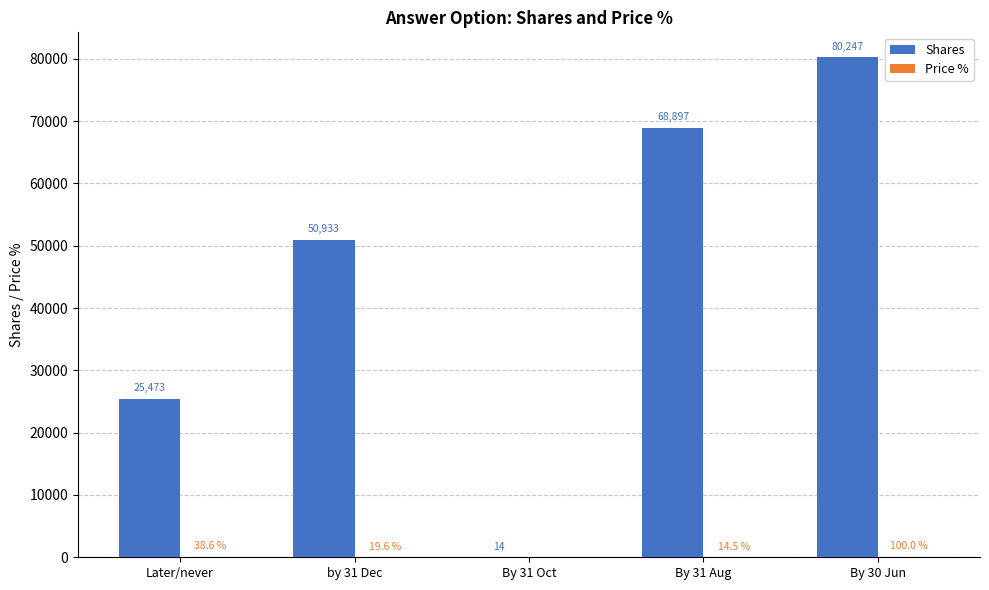

How many categories are shown in the chart?

5